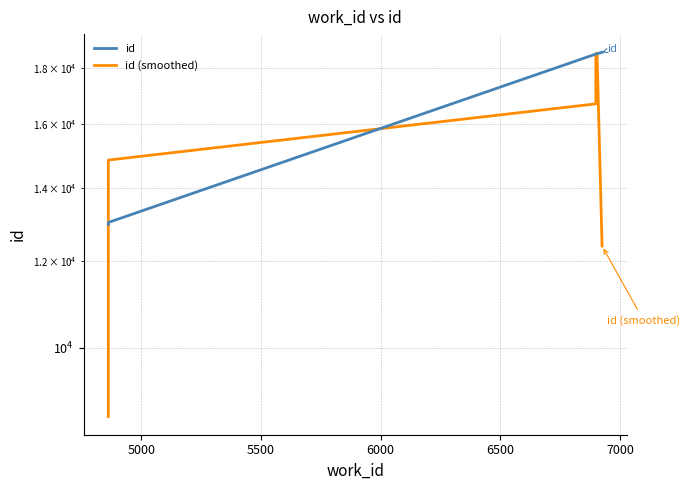

What are all the series names shown in the legend?

id, id (smoothed)